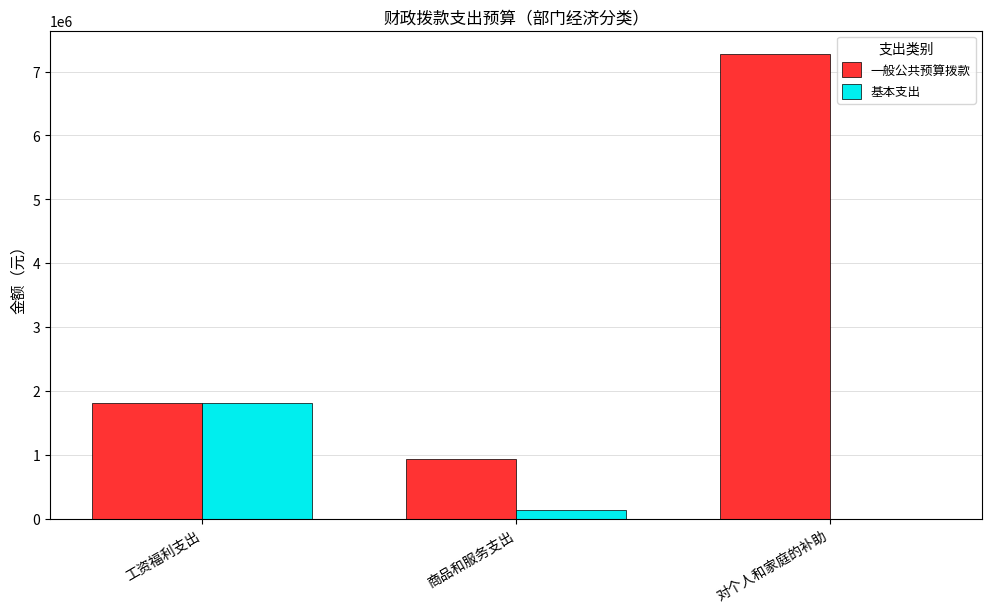

Between 工资福利支出 and 商品和服务支出, which series saw the biggest shift?

基本支出